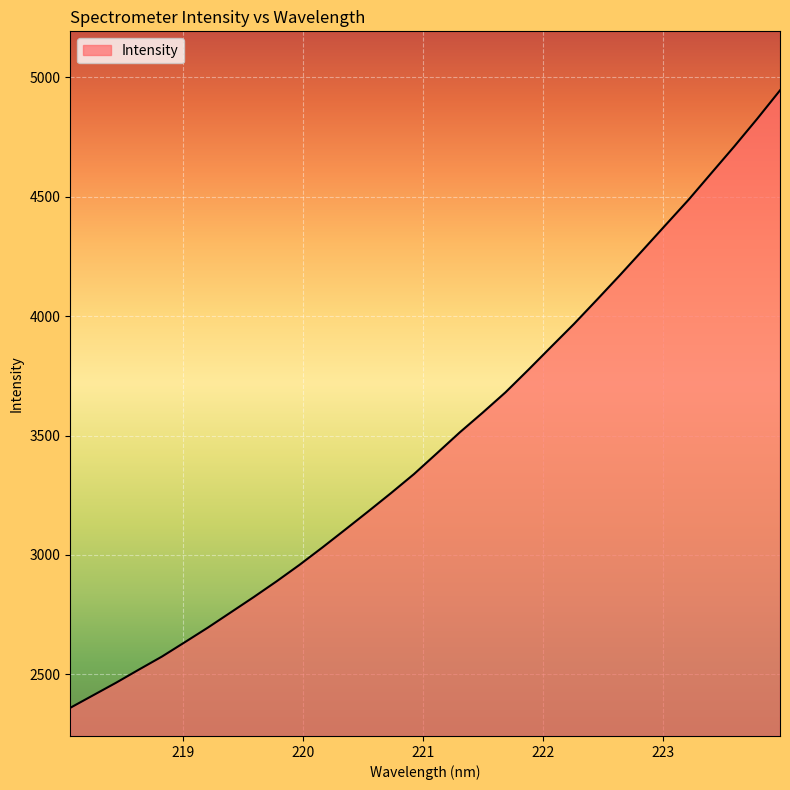

What is the maximum value shown in the chart?

4946.0